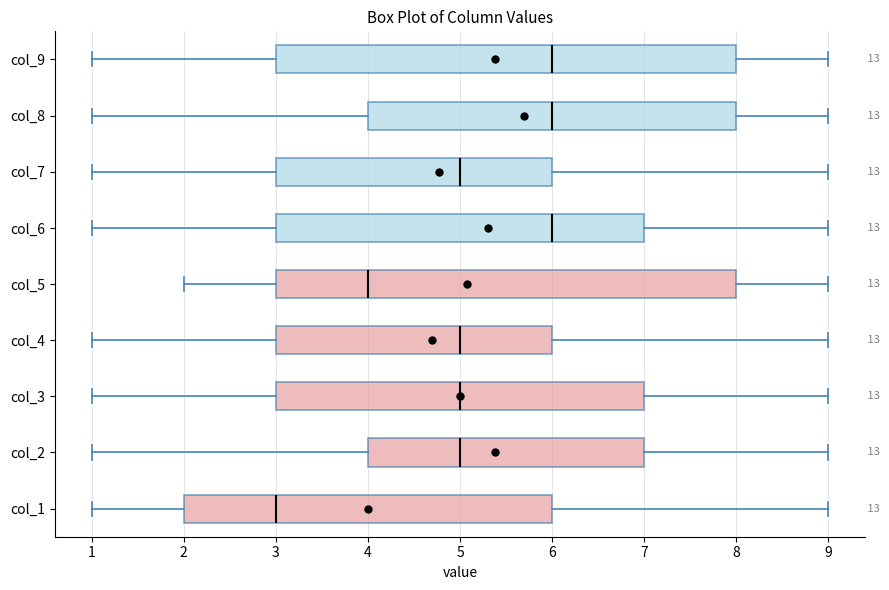

Which box's median line is the furthest to the left?

col_1